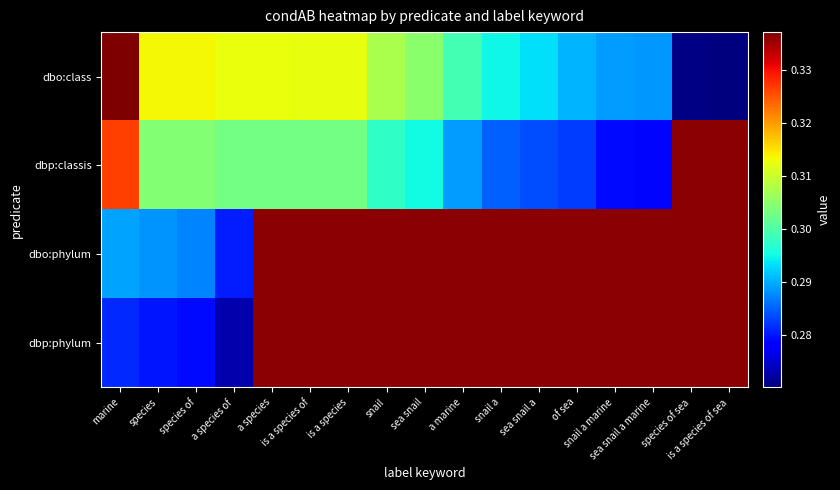

True or false: dbp:classis has a value of 0.3 at snail a marine.

True